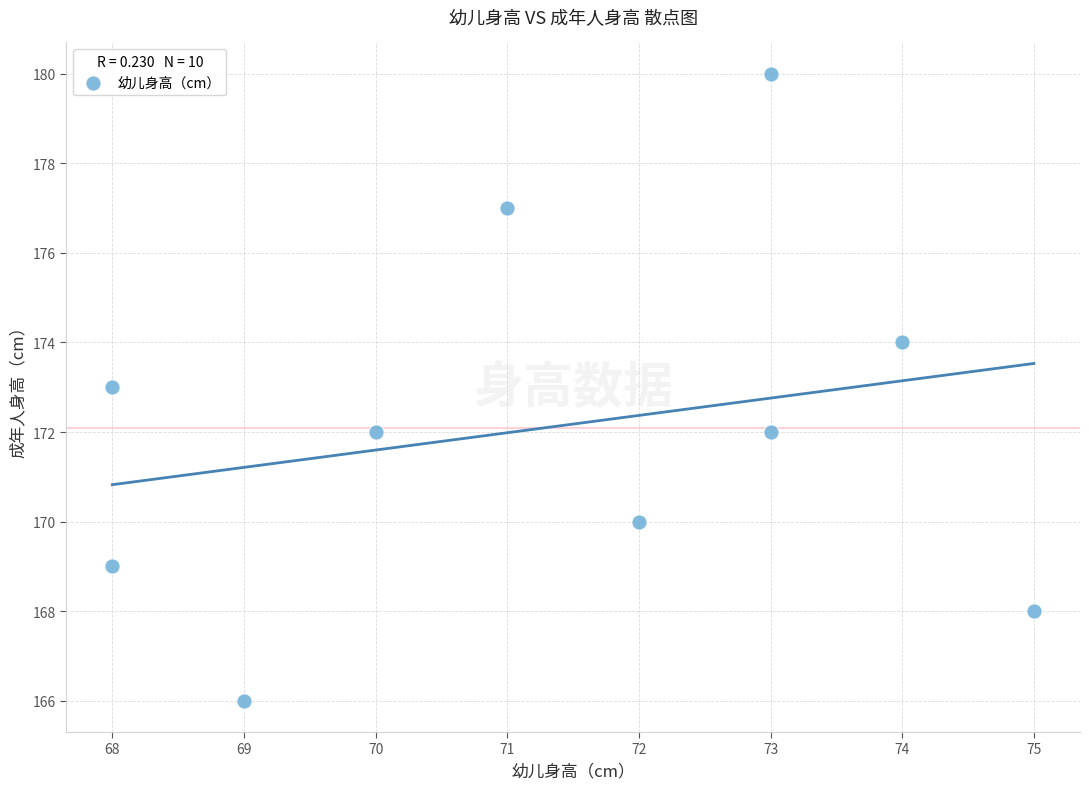

What is the range of X values (max minus min)?

7